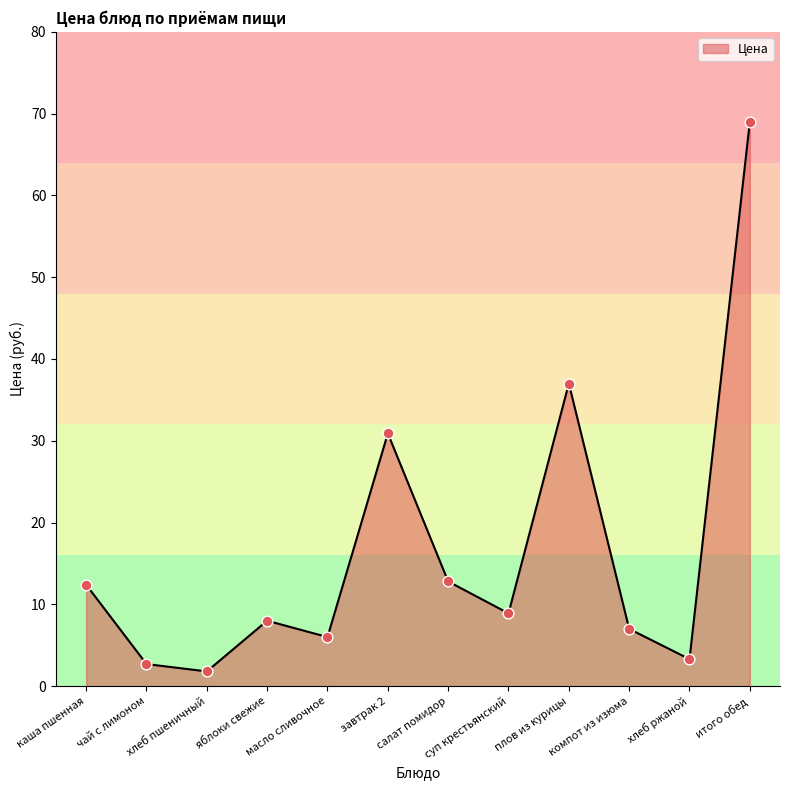

Which has a higher value, суп крестьянский or плов из курицы?

плов из курицы